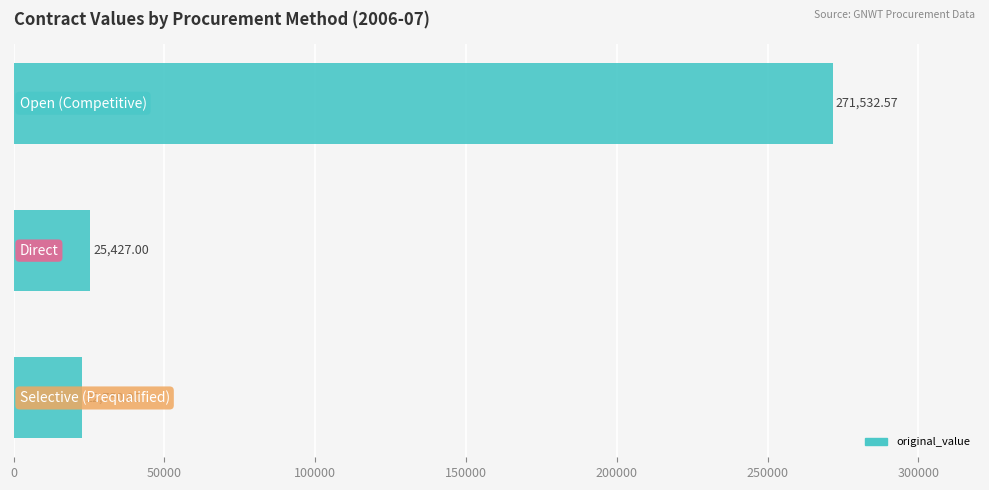

What is the average value?

106569.9